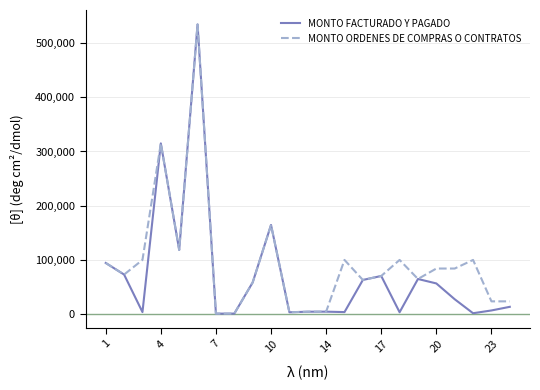

Is the value of MONTO FACTURADO Y PAGADO at 4 greater than the value of MONTO ORDENES DE COMPRAS O CONTRATOS at 17?

Yes